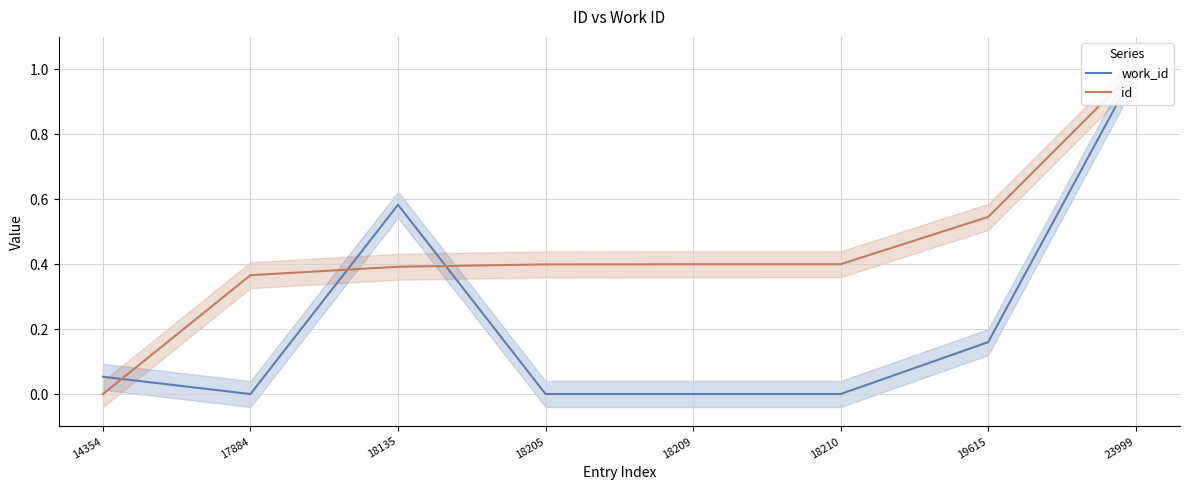

Between 17884 and 19615, which is larger?

19615